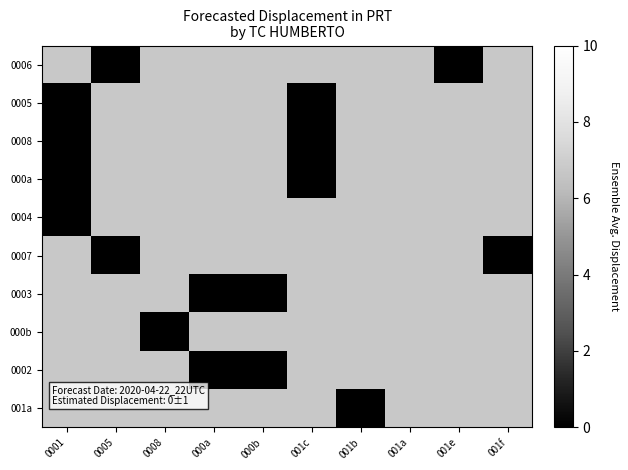

What is the spread (max minus min) of values at 000b?

1